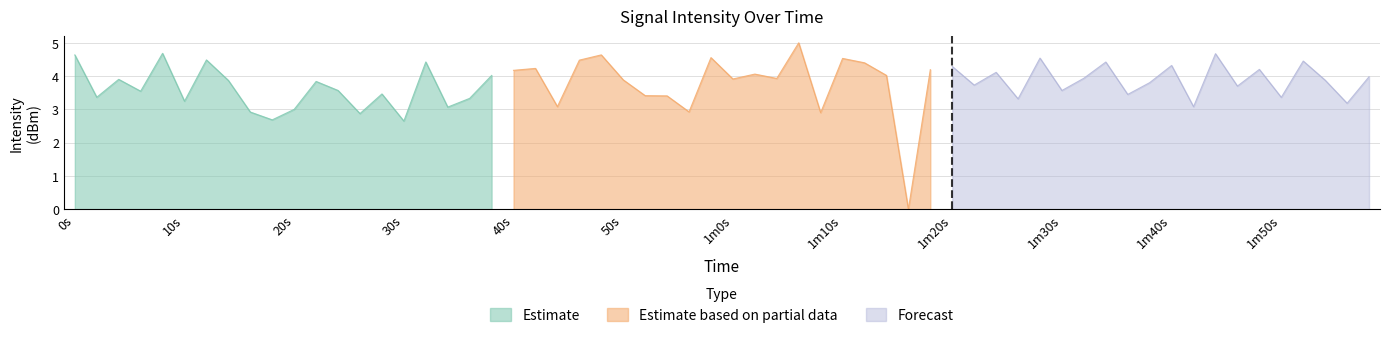

The value of Estimate based on partial data at 1m0s is 2.5. True or false?

False